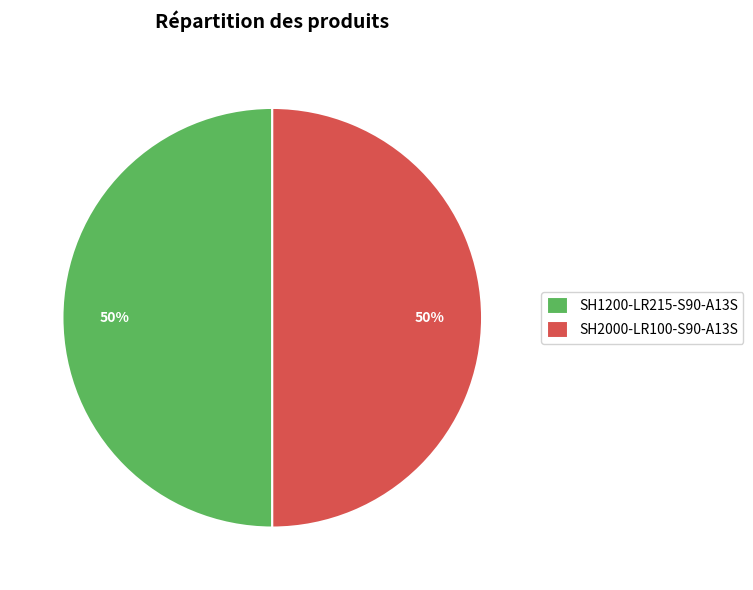

What is the ratio of the value at SH1200-LR215-S90-A13S to the value at SH2000-LR100-S90-A13S?

1.0